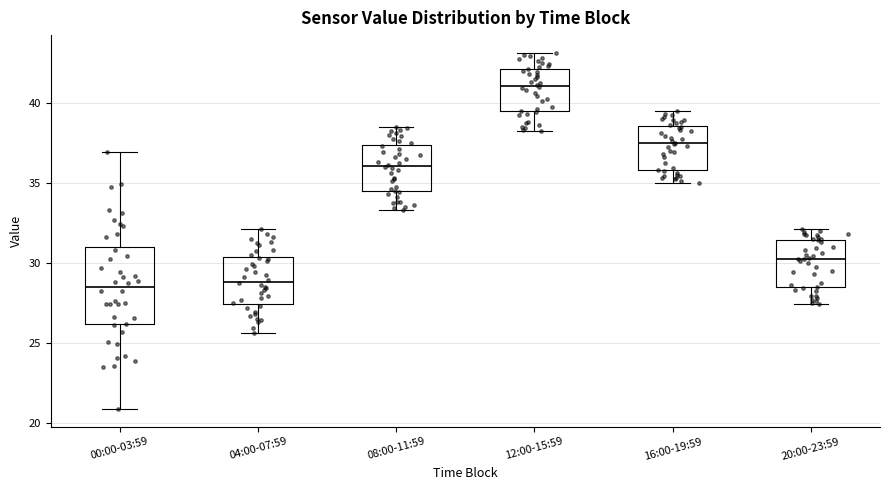

Where is the lower edge of the box for 12:00-15:59 on the y-axis? The values are not printed on the chart, so give them approximately, as read against the axis.

39.5